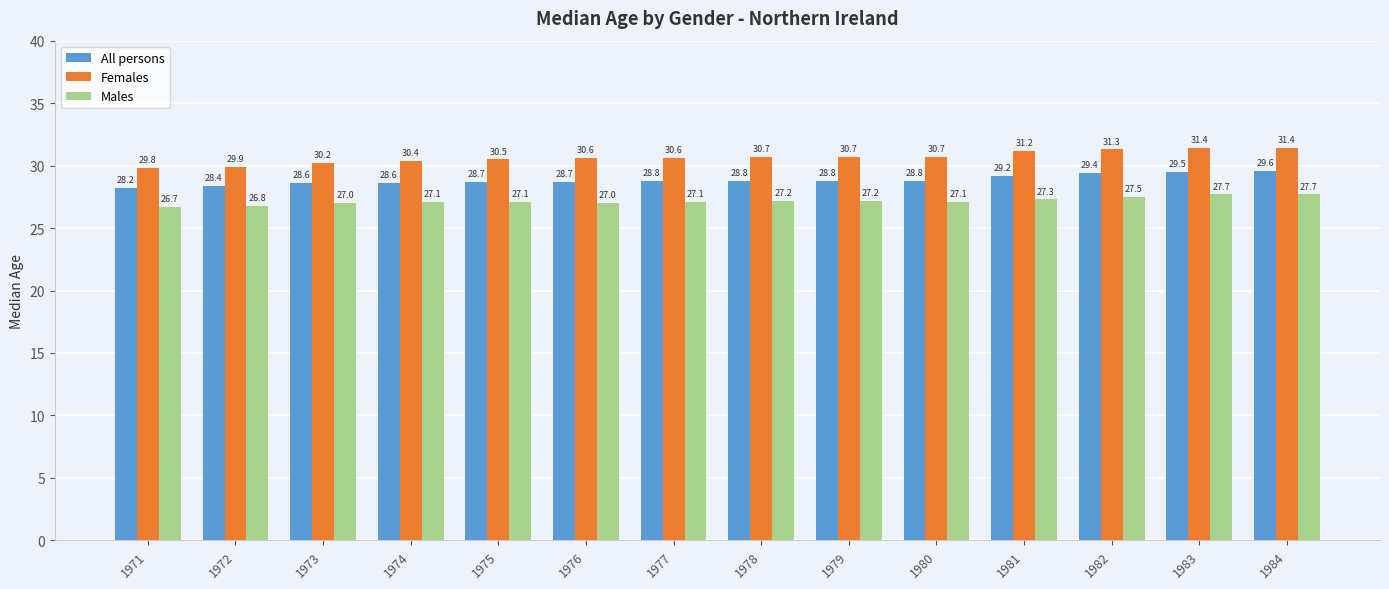

Which series has the largest range (max minus min)?

Females